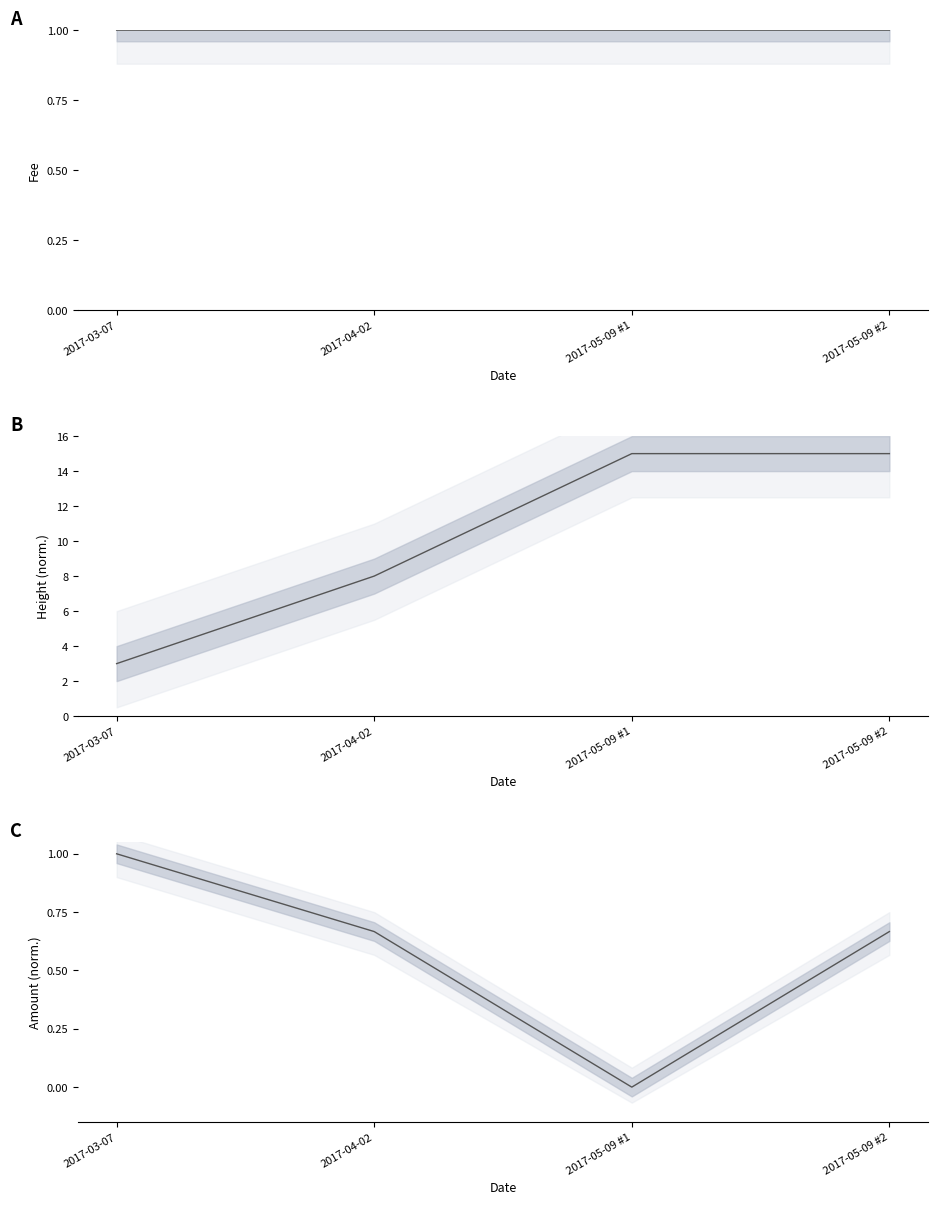

What is the spread (max minus min) of values at 2017-04-02?

7.3